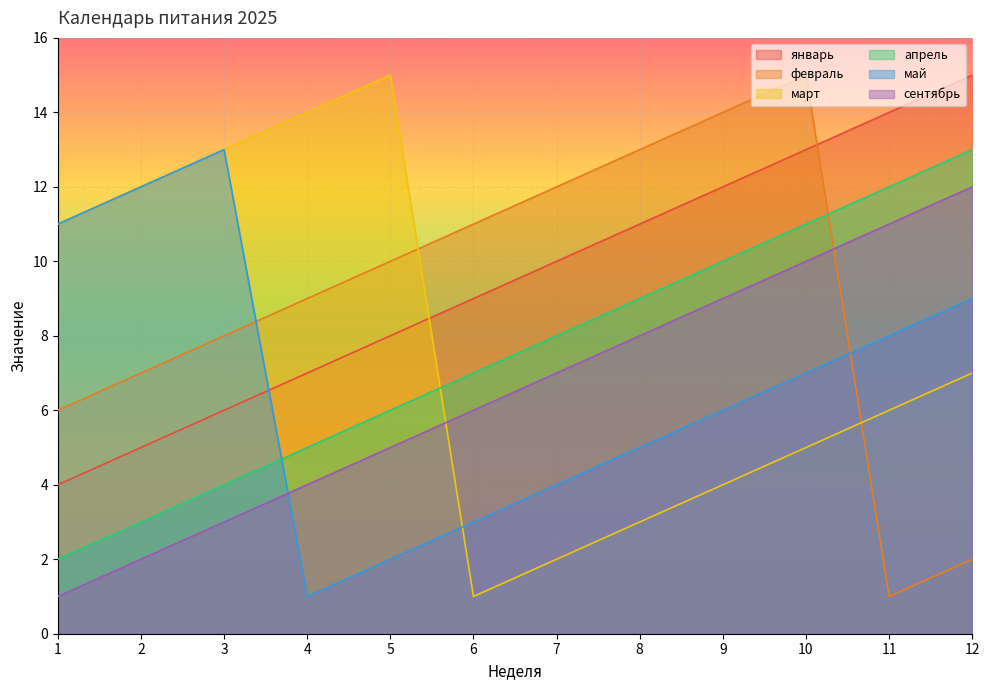

Is the value of сентябрь at 5 greater than the value of апрель at 6?

No